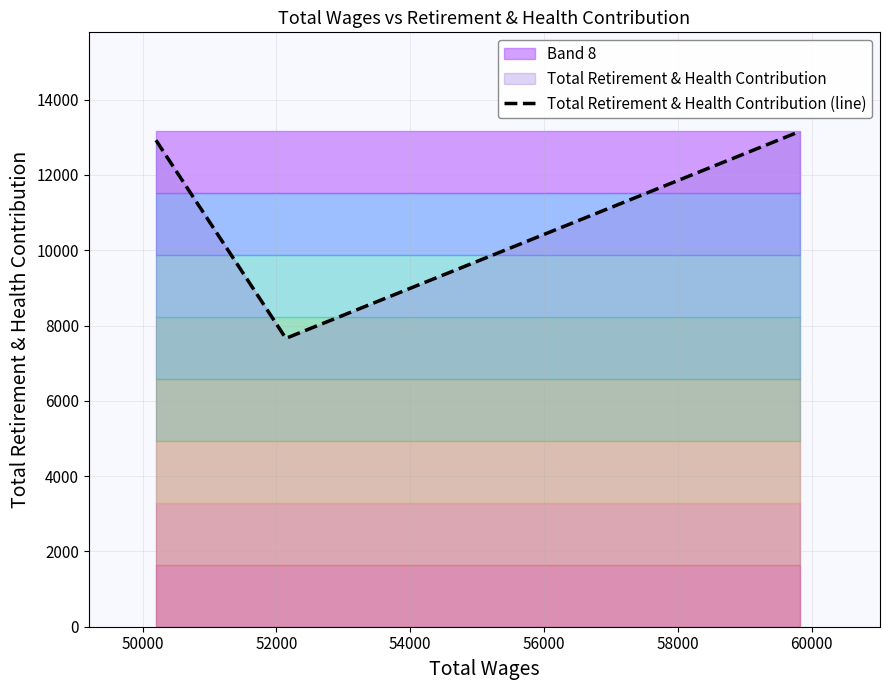

What is the minimum value shown in the chart?

7659